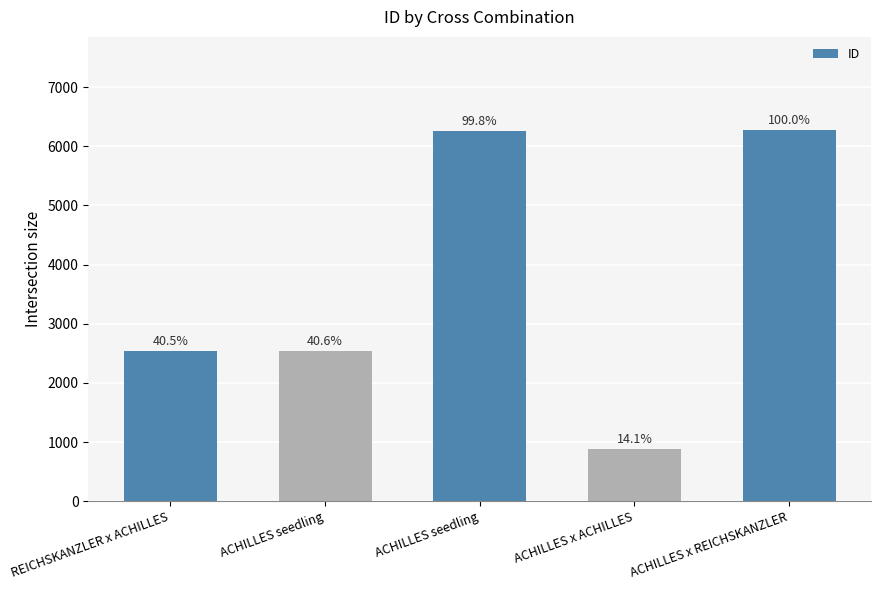

The chart shows a value of 2544 at REICHSKANZLER x ACHILLES. True or false?

True